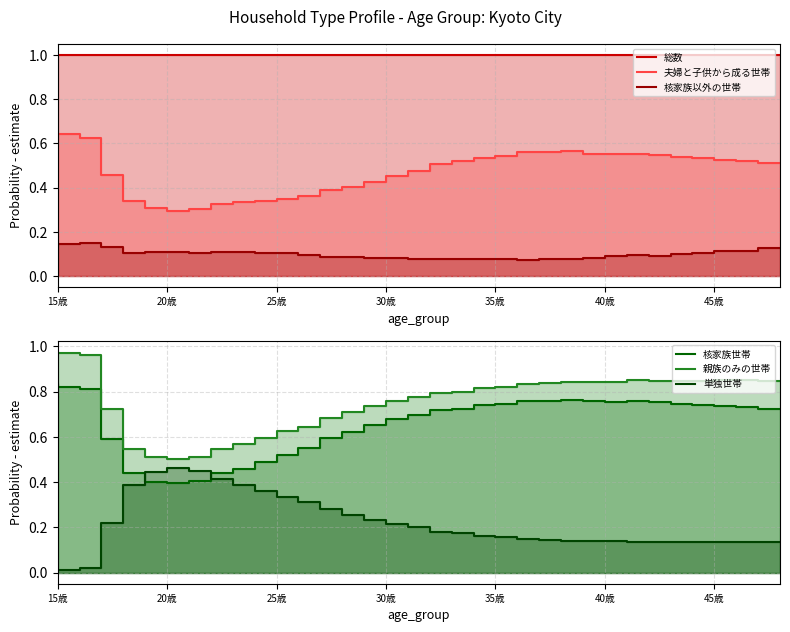

True or false: 夫婦と子供から成る世帯 has a value of 0.5 at 20歳.

False